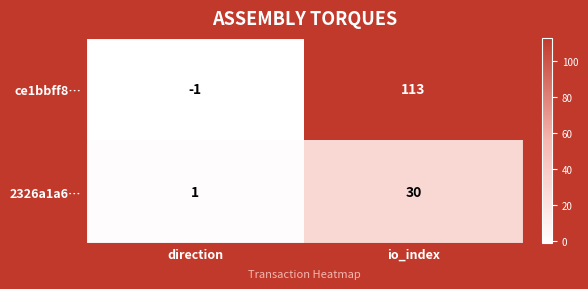

What is the total value across all series at io_index?

143